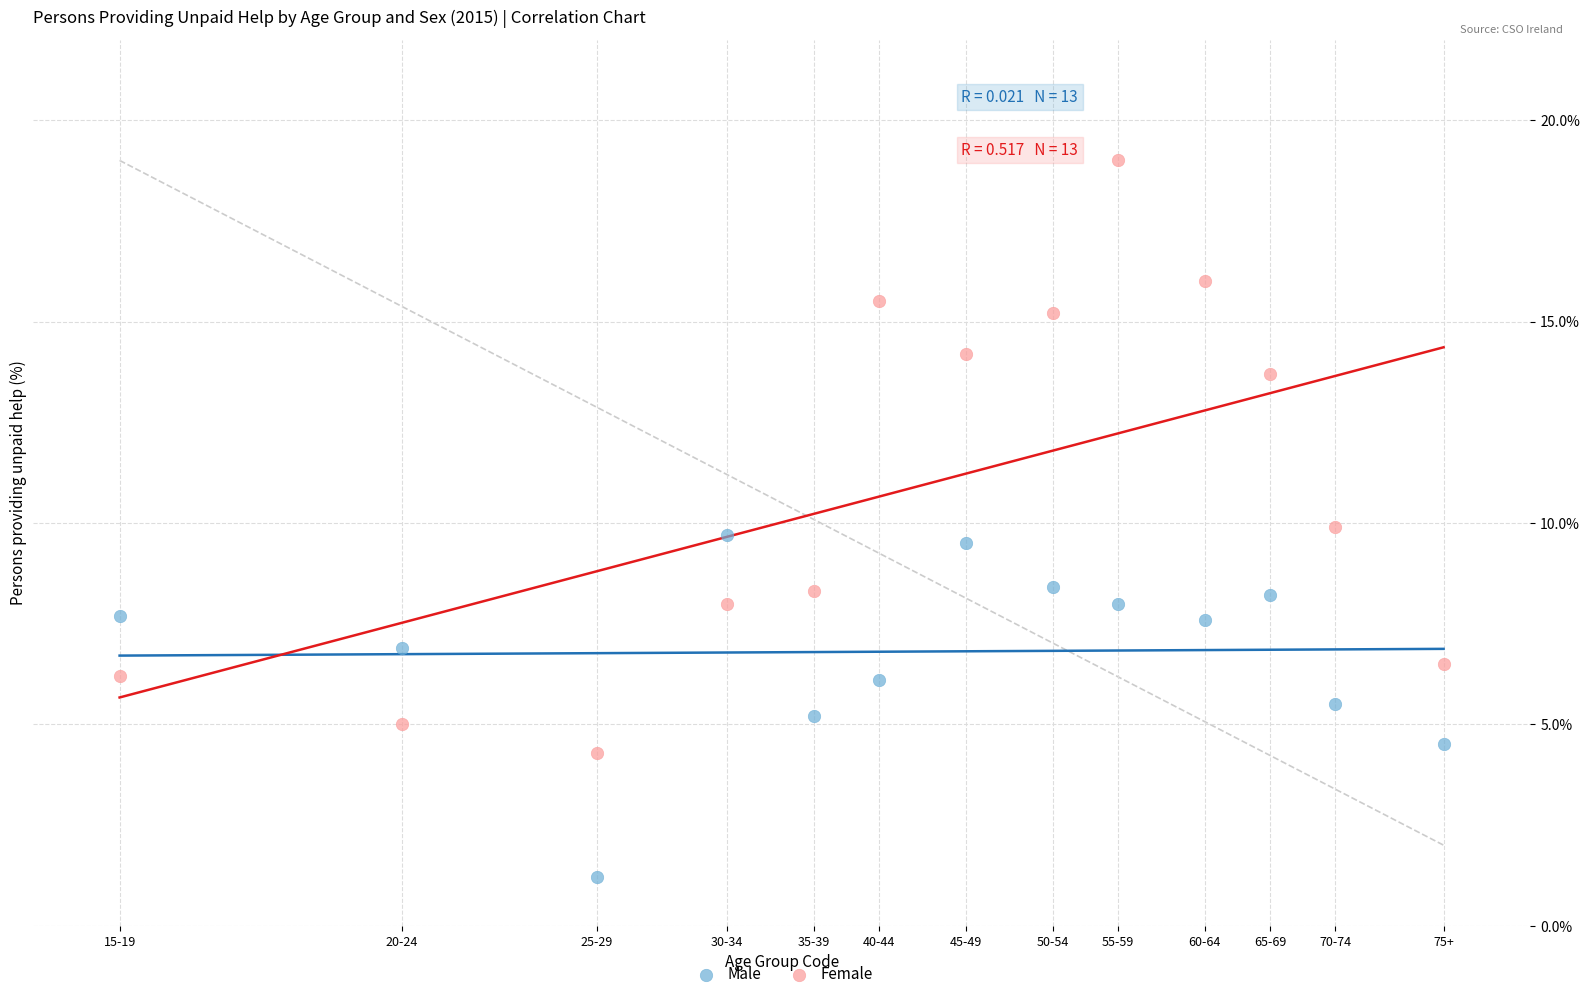

Which series reaches the maximum Y coordinate?

Female